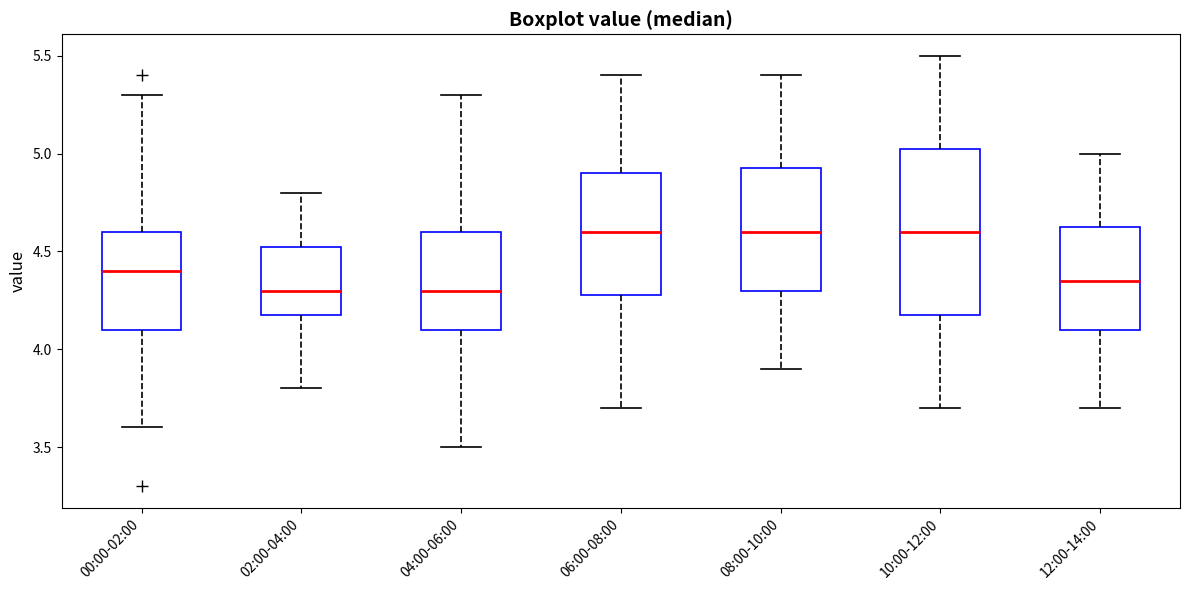

Reading left to right, read every box against the y-axis: the position of its median line, the range the box covers, and the ends of its whiskers. The values are not printed on the chart, so give them approximately, as read against the axis.

00:00-02:00: median 4.40, box 4.10 to 4.60, whiskers 3.60 to 5.30
02:00-04:00: median 4.30, box 4.20 to 4.55, whiskers 3.80 to 4.80
04:00-06:00: median 4.30, box 4.10 to 4.60, whiskers 3.50 to 5.30
06:00-08:00: median 4.60, box 4.30 to 4.90, whiskers 3.70 to 5.40
08:00-10:00: median 4.60, box 4.30 to 4.95, whiskers 3.90 to 5.40
10:00-12:00: median 4.60, box 4.20 to 5.05, whiskers 3.70 to 5.50
12:00-14:00: median 4.35, box 4.10 to 4.65, whiskers 3.70 to 5.00